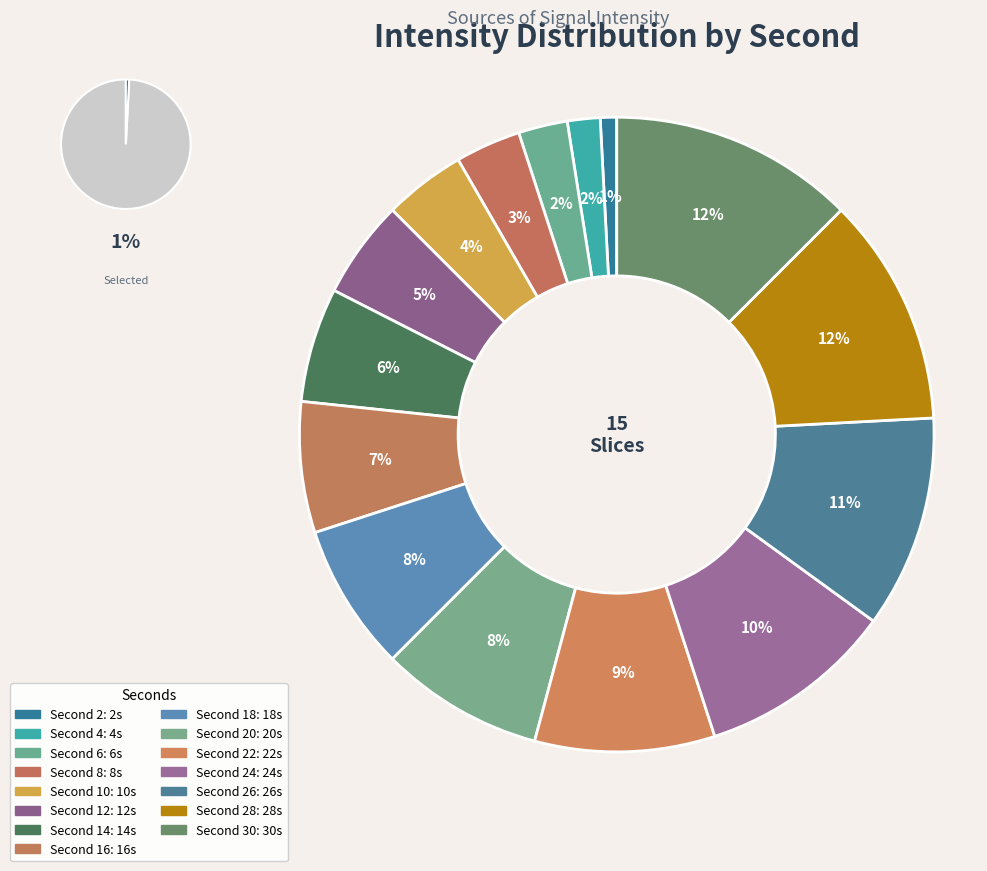

Approximately how many times larger is the value at 12 compared to 22?

0.5